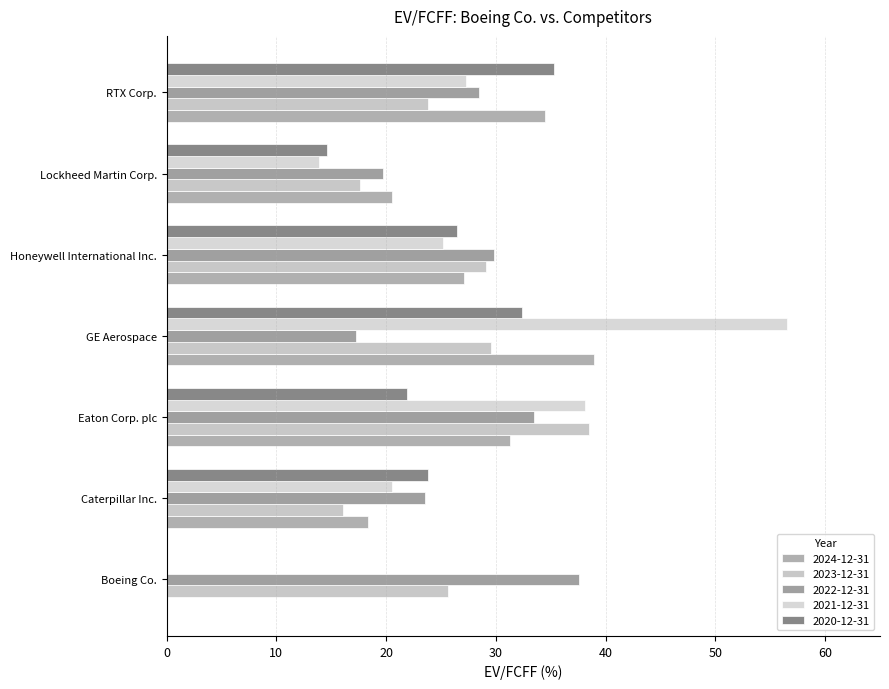

Count the number of categories in the chart.

7